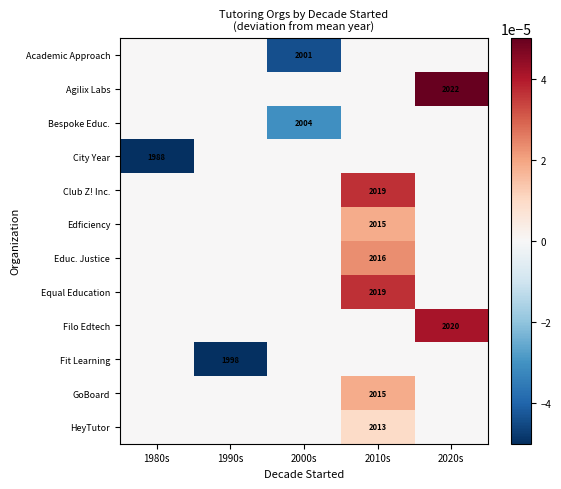

Is the value of Equal Education at 2010s greater than the value of City Year at 1980s?

Yes